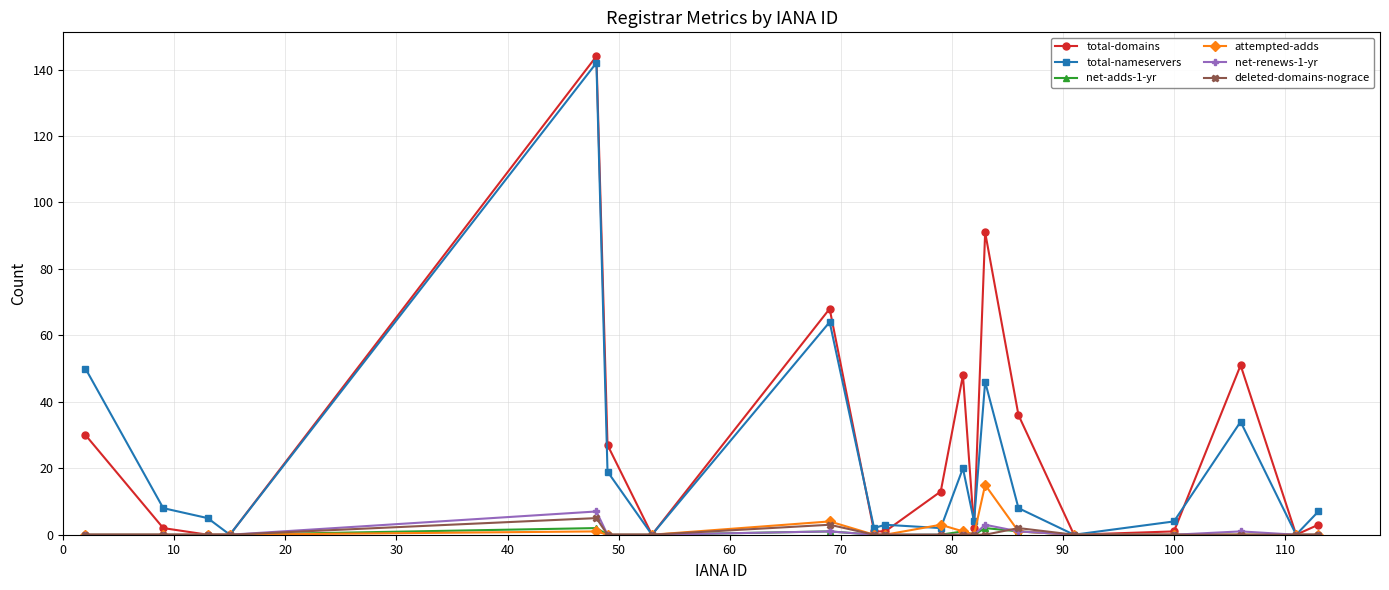

How many lines are shown in the chart?

6